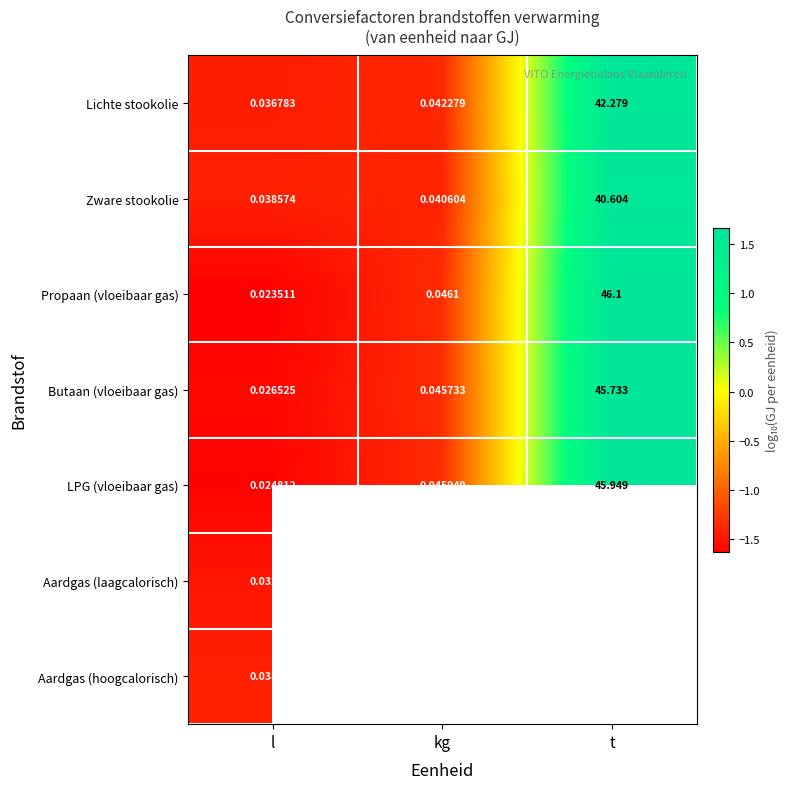

Is the value of Butaan (vloeibaar gas) at l greater than the value of Lichte stookolie at t?

No